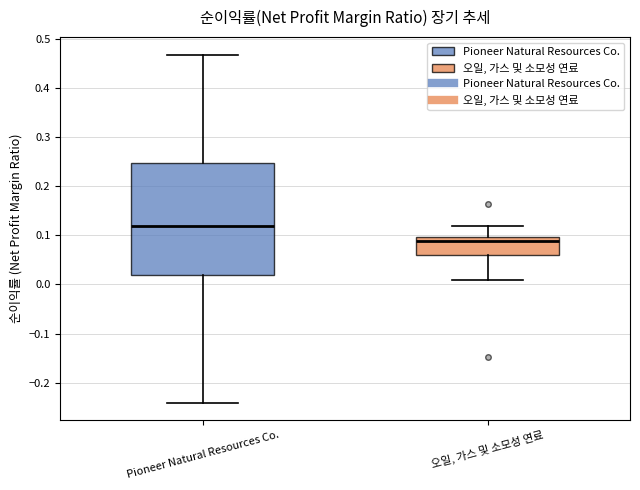

Which box's median line is the highest?

Pioneer Natural Resources Co.